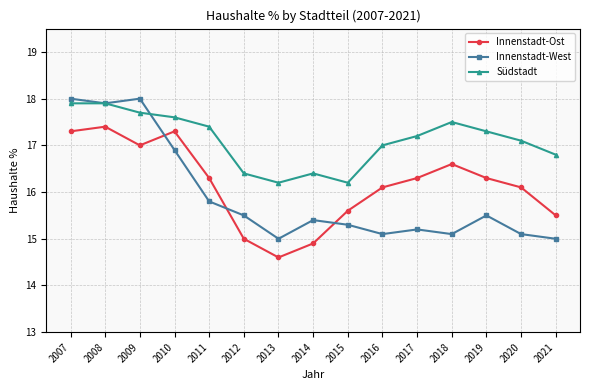

What is the sum of all Südstadt values?

256.6